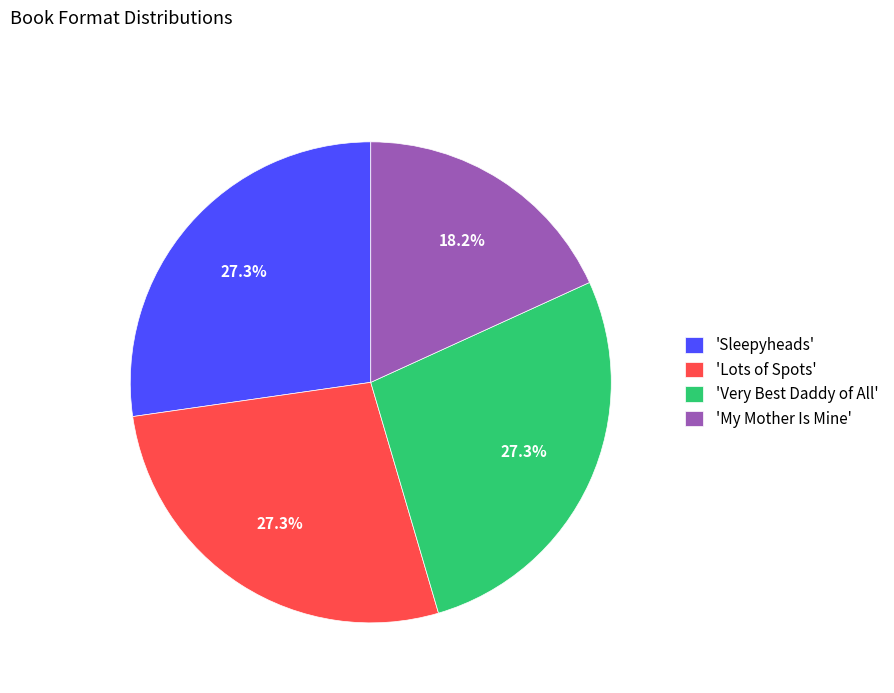

How much of the chart is everything except 'Lots of Spots'?

72.7%